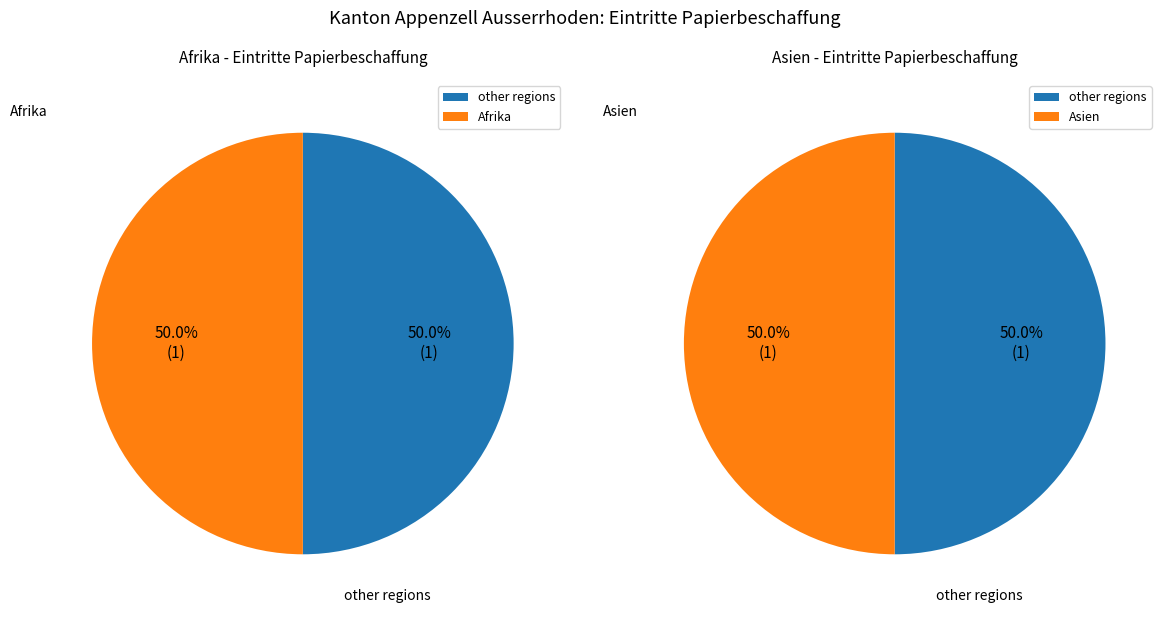

Does Ozeanien account for over 50% of the chart?

No